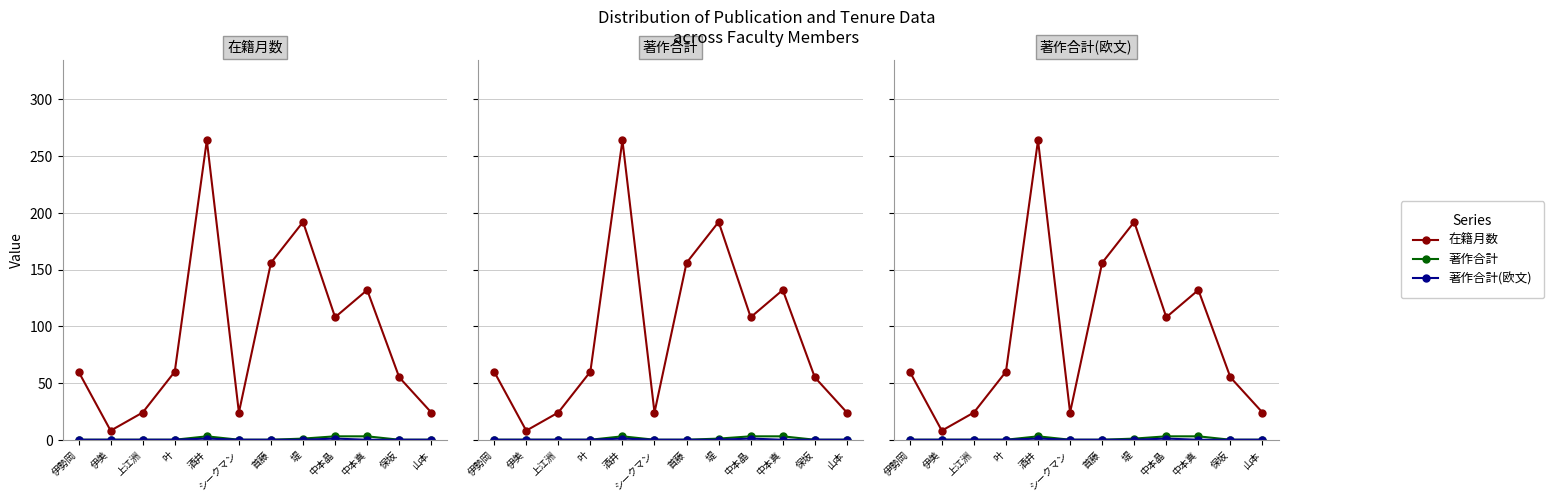

What is the sum of the 著作合計(欧文) values at 保坂 and 酒井?

1